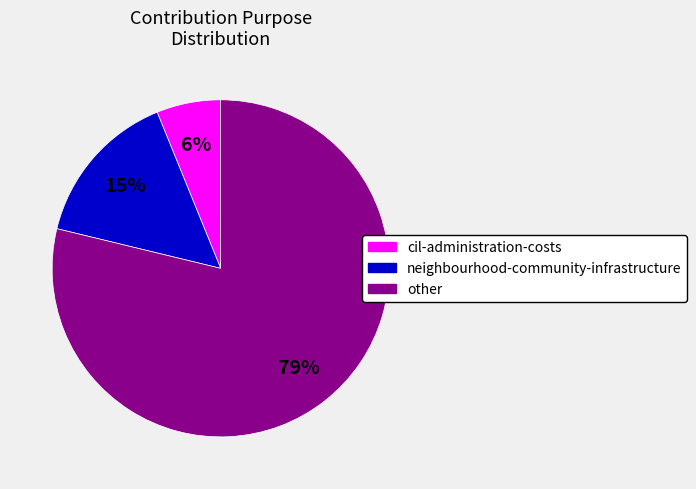

Is there any slice that represents more than half of the pie?

Yes